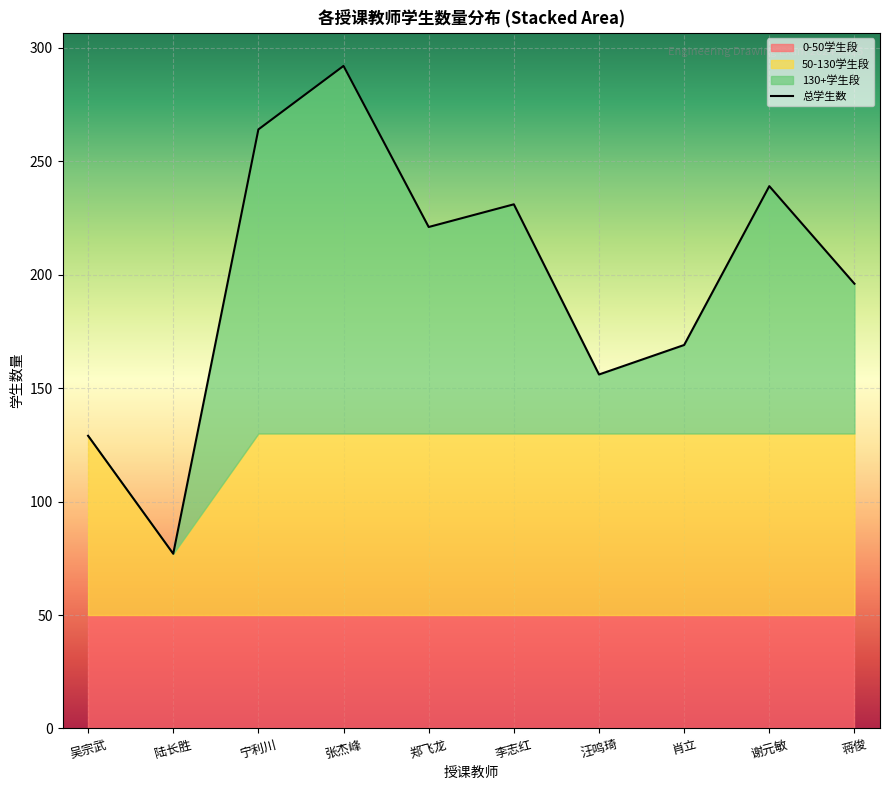

Rank the categories by value from highest to lowest.

张杰峰, 宁利川, 谢元敏, 李志红, 郑飞龙, 蒋俊, 肖立, 汪鸣琦, 吴宗武, 陆长胜